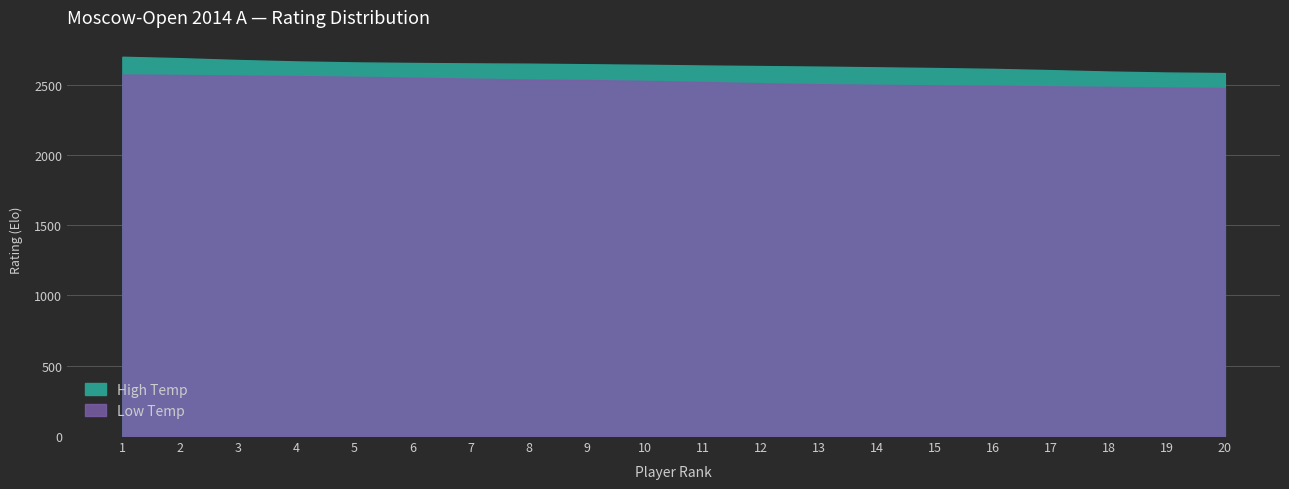

The High Temp series shows 2627 at 14. True or false?

True